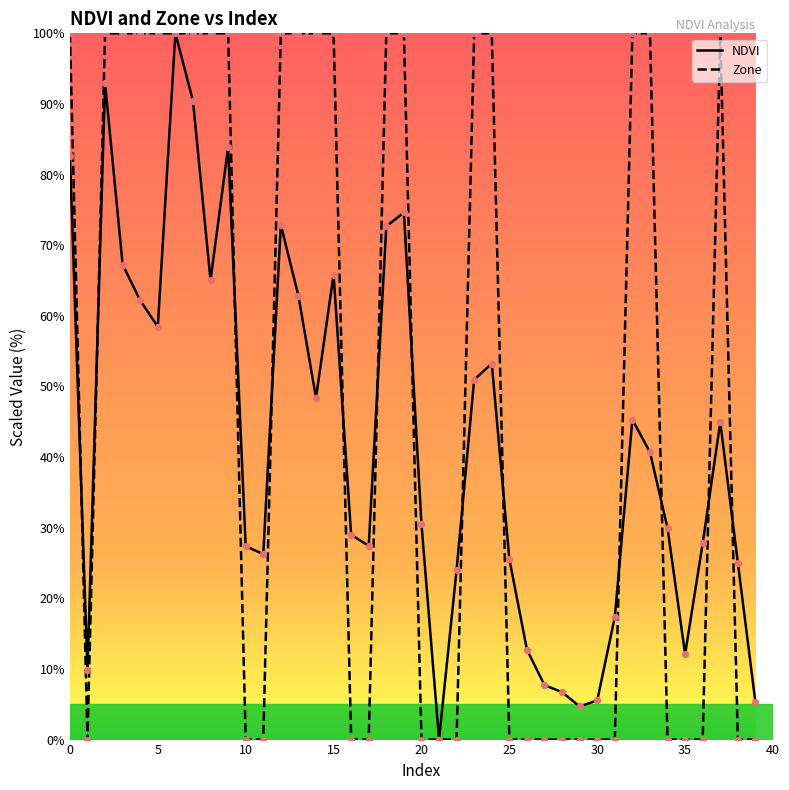

What are all the series names shown in the legend?

NDVI, Zone